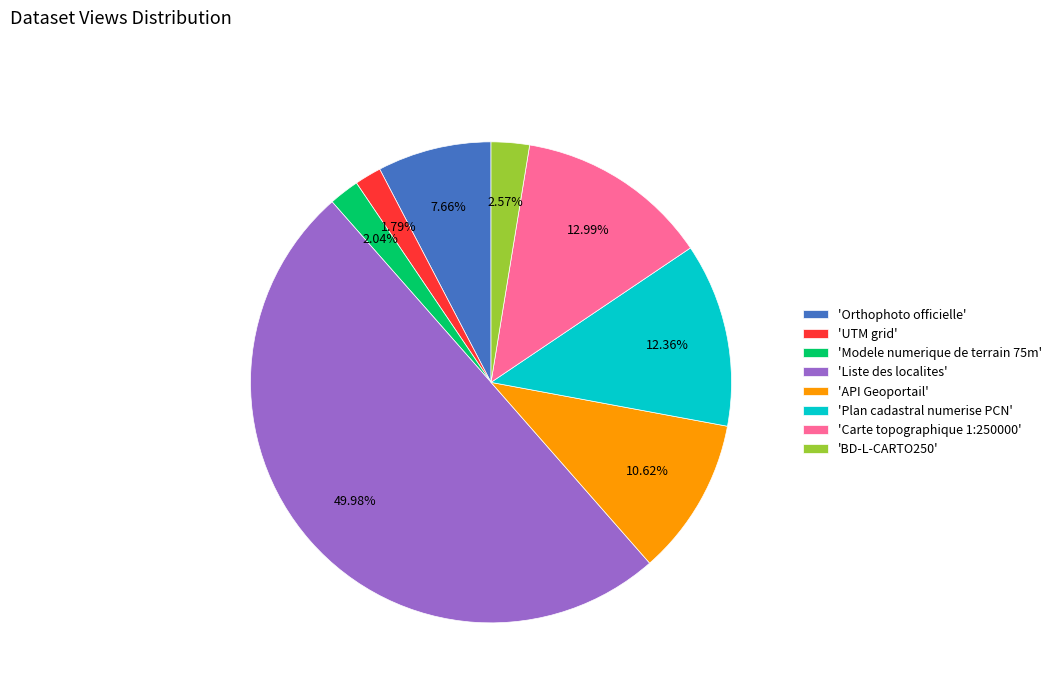

Does 'Modele numerique de terrain 75m' represent more than half of the total?

No